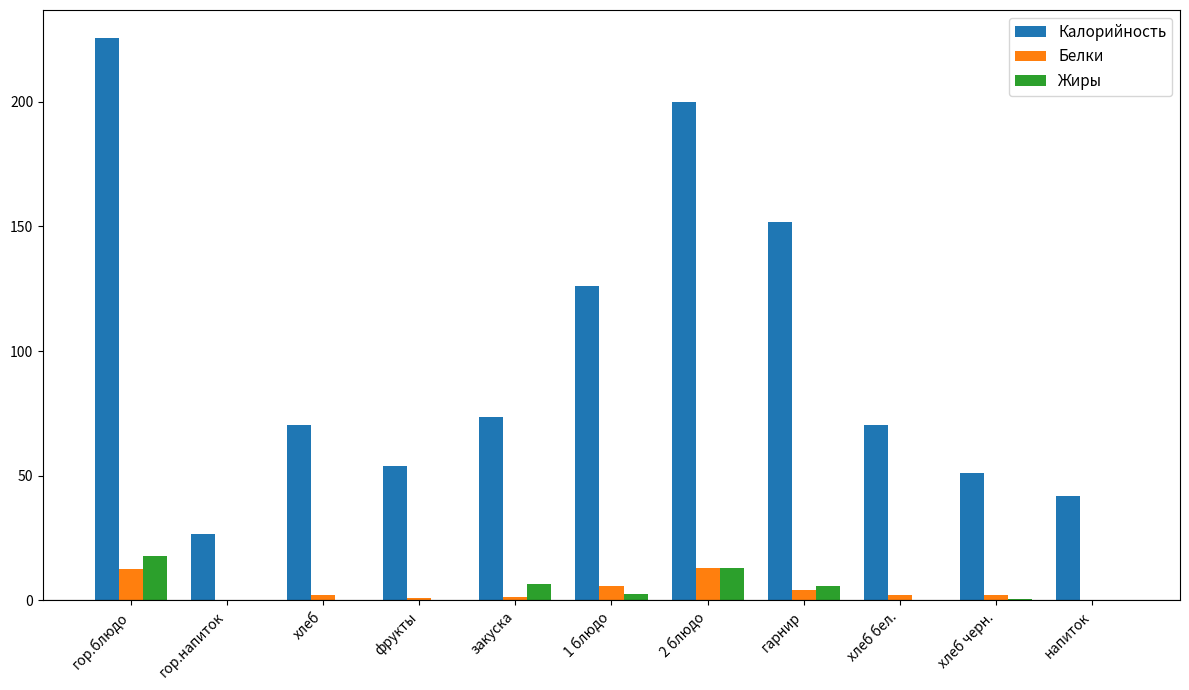

Which series changed the most between закуска and гарнир?

Калорийность